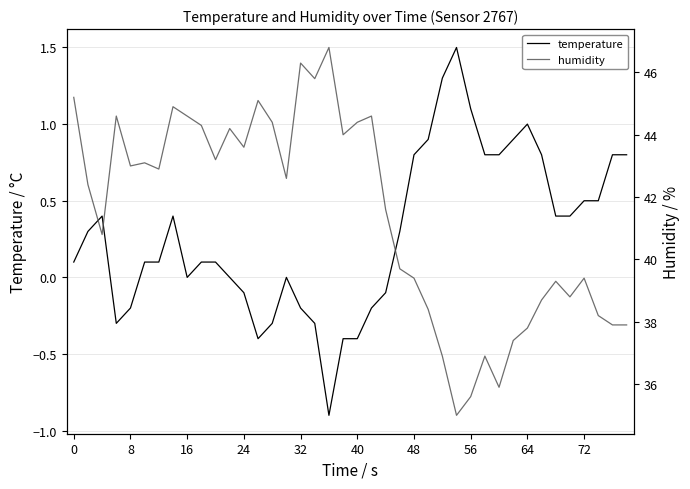

How many distinct data groups are displayed?

2